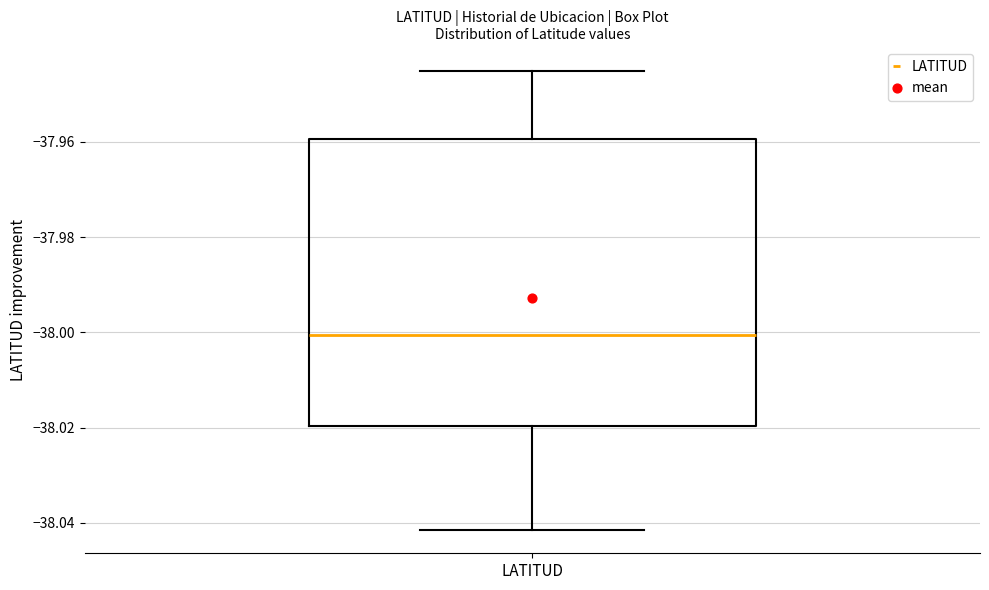

Read this box plot against the y-axis: the position of the median line, the range covered by the box, and the ends of both whiskers. The values are not printed on the chart, so give them approximately, as read against the axis.

median -38.000, box -38.020 to -37.960, whiskers -38.042 to -37.946